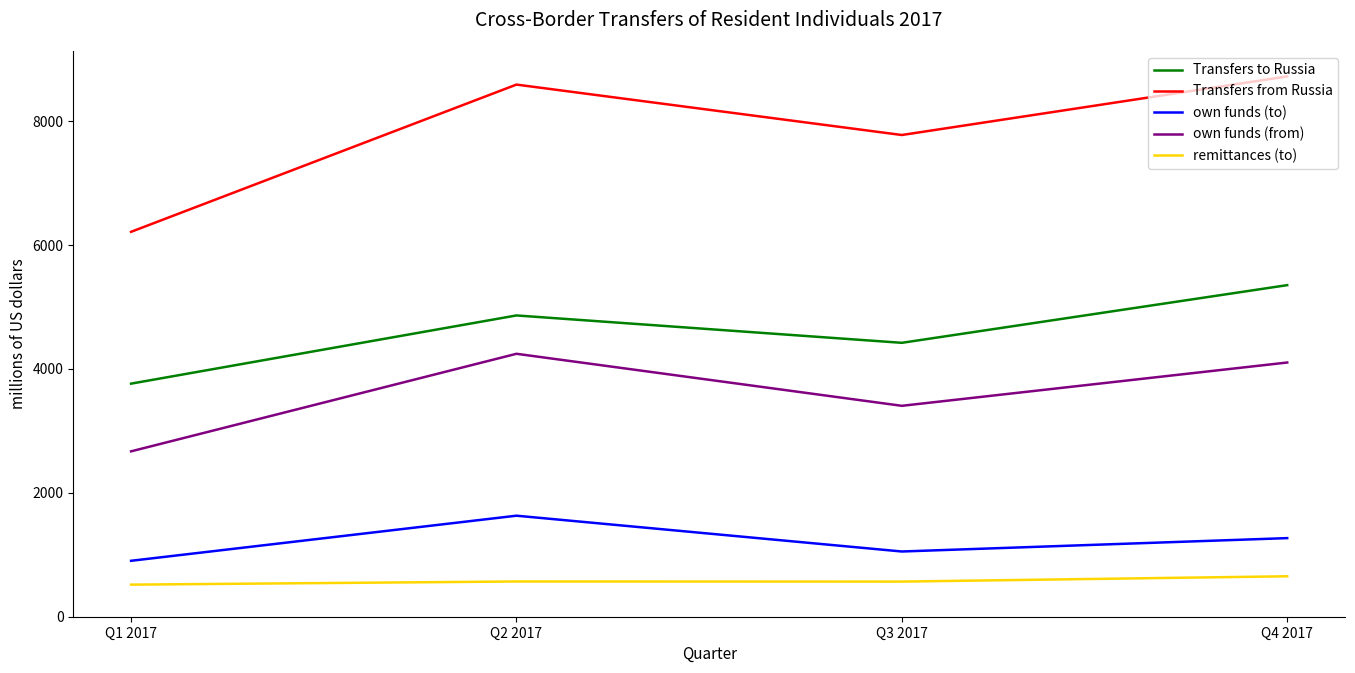

The value of Transfers to Russia at Q4 2017 is 5353. True or false?

True